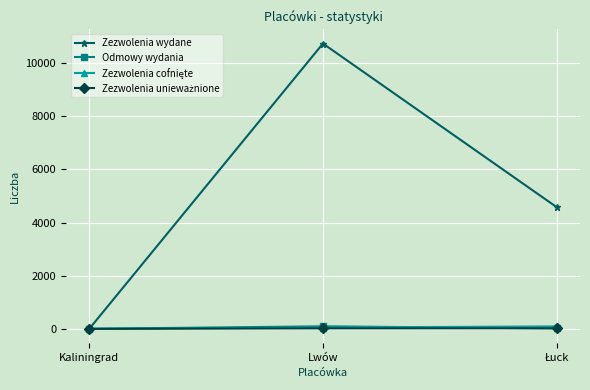

What is the highest value of the Zezwolenia wydane series?

10739